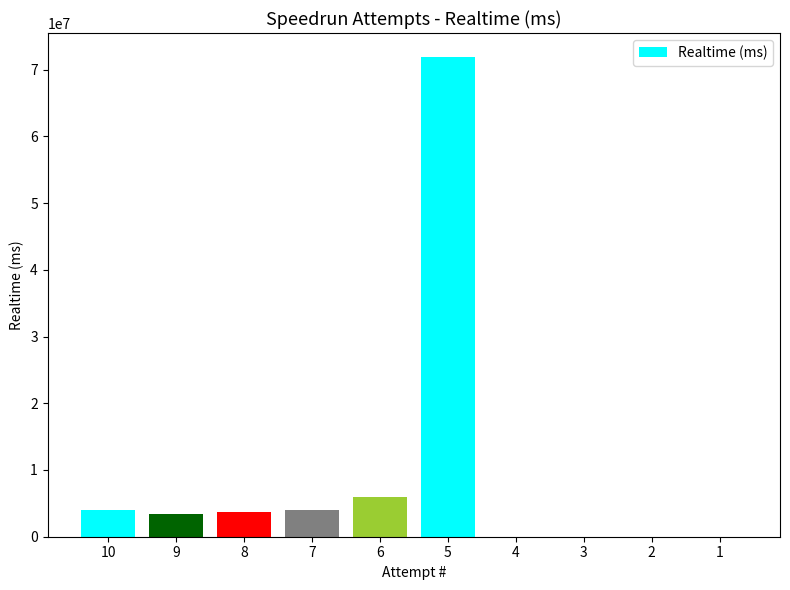

Are the bars horizontal?

No